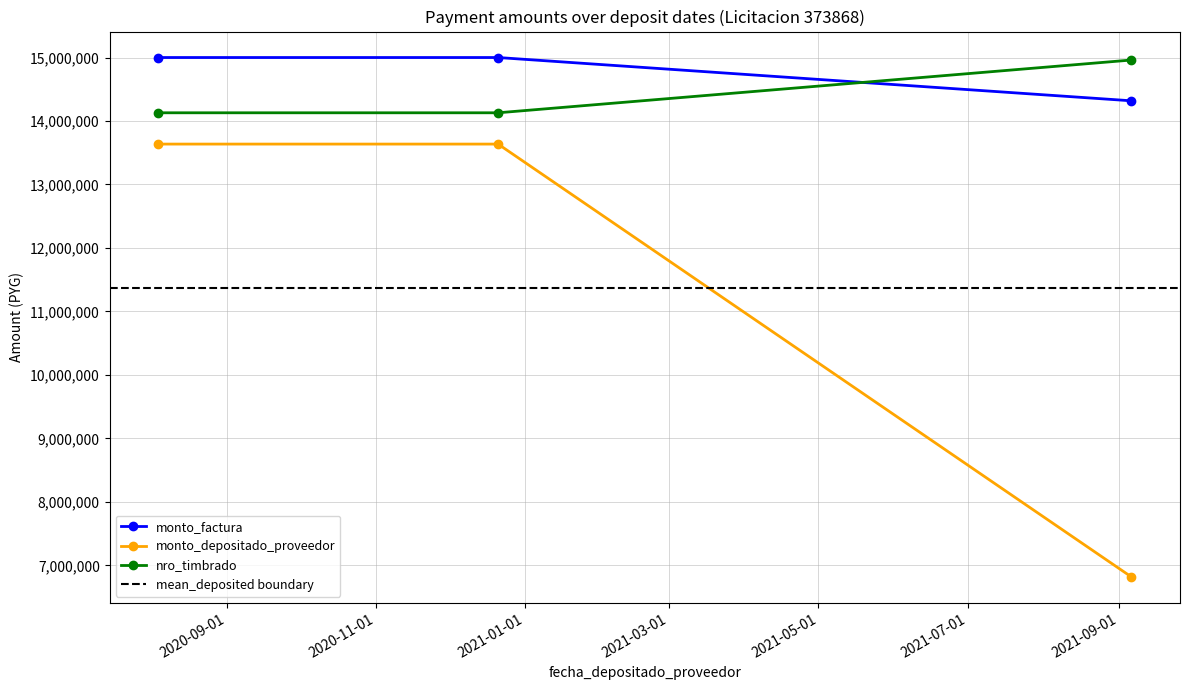

At how many categories does at least one series exceed 7493097?

3